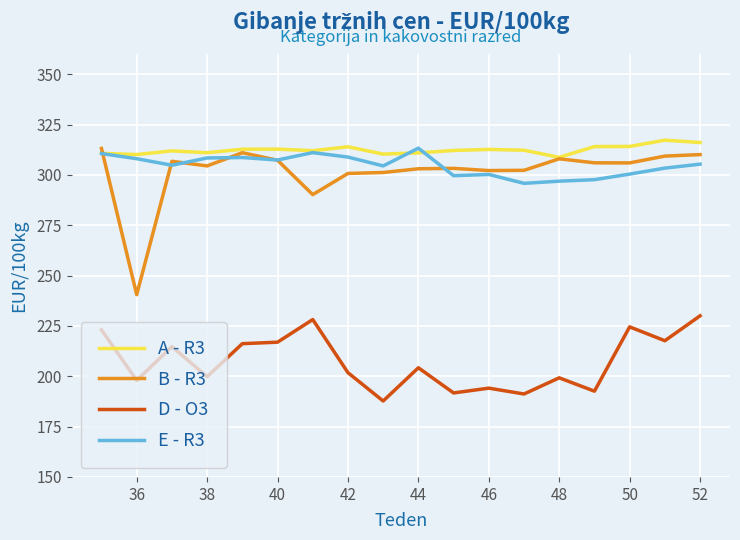

Which series has the largest total across all categories?

A - R3